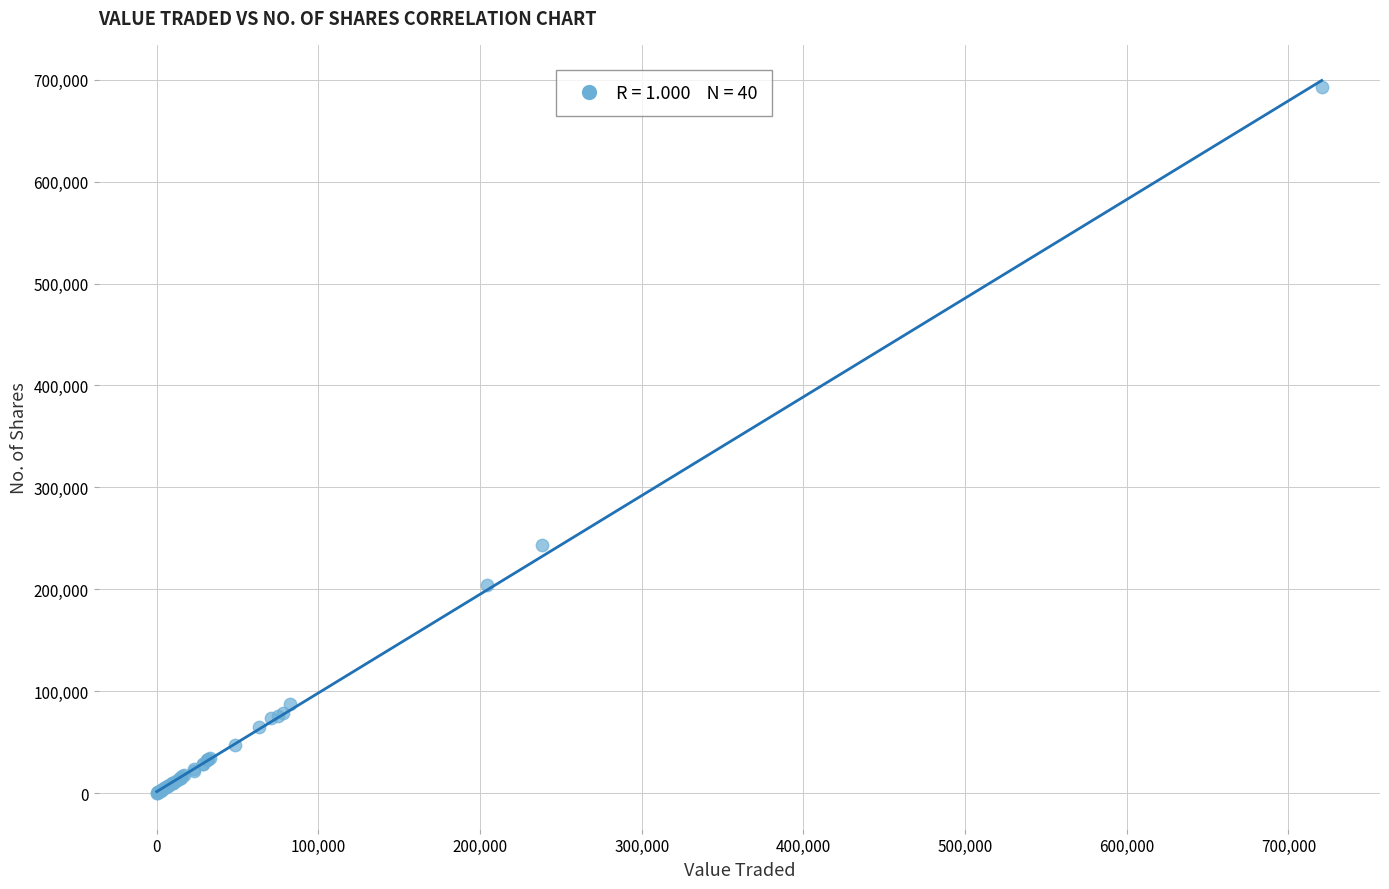

What Y value in the scatter plot is closest to 346340?

243612